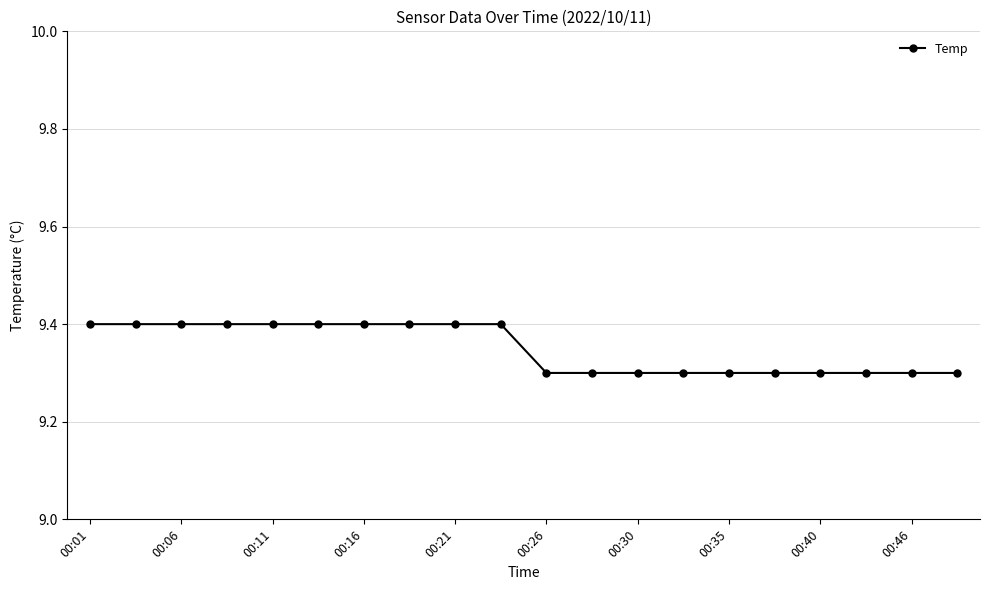

What is the smallest value displayed?

9.3